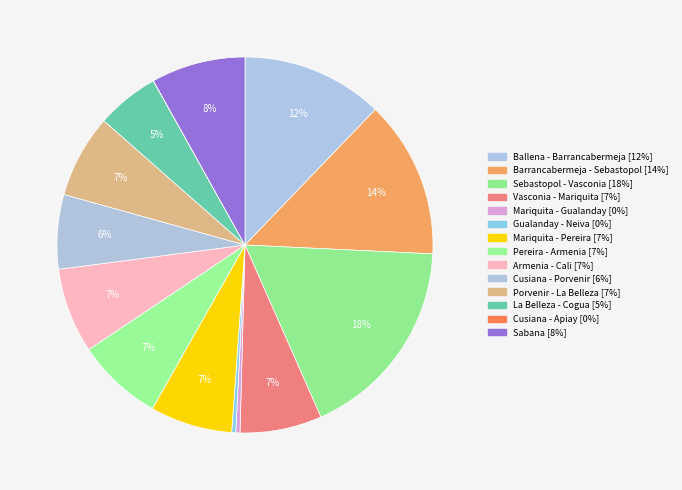

Rank the categories by value from lowest to highest.

Cusiana - Apiay, Gualanday - Neiva, Mariquita - Gualanday, La Belleza - Cogua, Cusiana - Porvenir, Vasconia - Mariquita, Mariquita - Pereira, Porvenir - La Belleza, Armenia - Cali, Pereira - Armenia, Sabana, Ballena - Barrancabermeja, Barrancabermeja - Sebastopol, Sebastopol - Vasconia